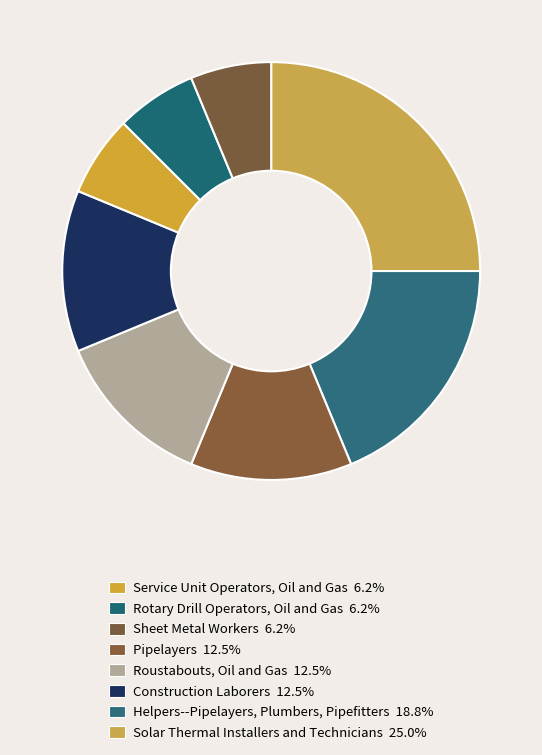

How many slices are in this pie chart?

8